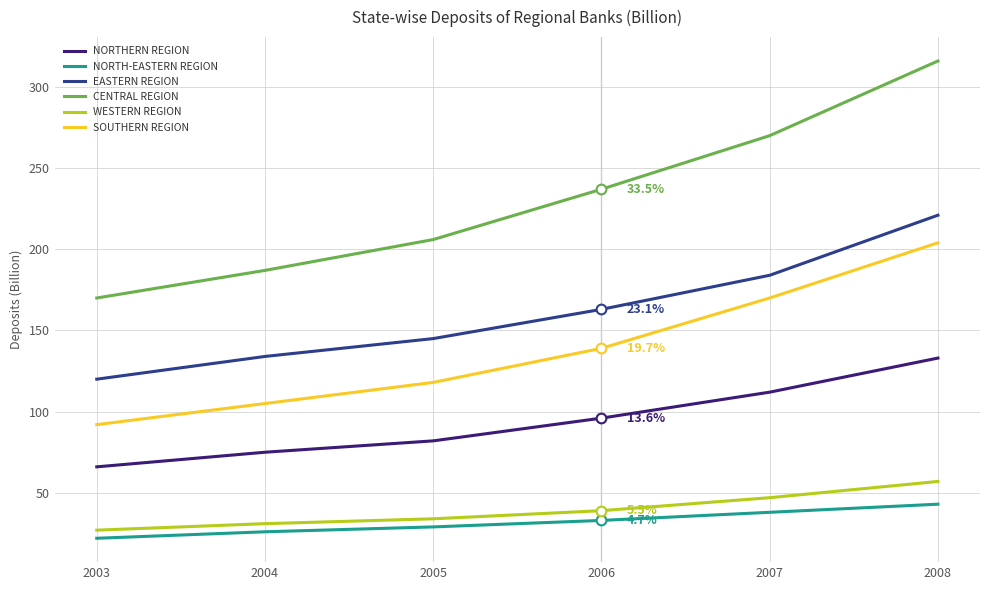

Is it true that CENTRAL REGION equals 363 at 2007?

False